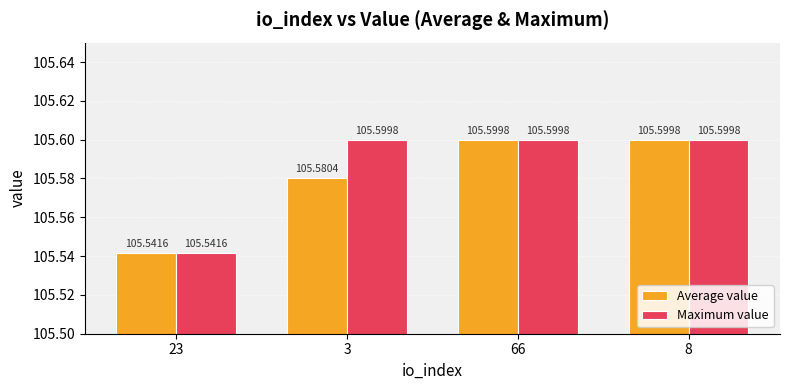

Is it true that Maximum value equals 72.1 at 3?

False